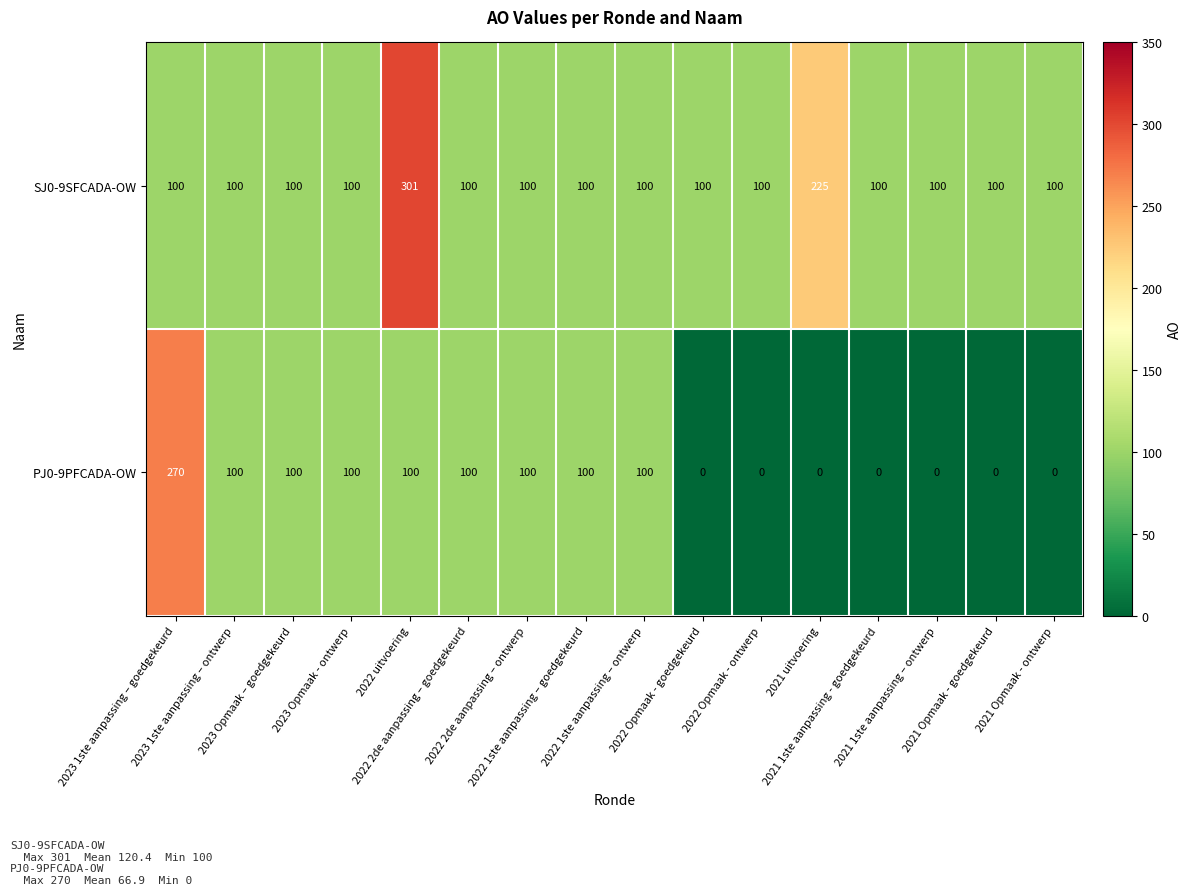

What is the spread (max minus min) of values at 2021 Opmaak - goedgekeurd?

100